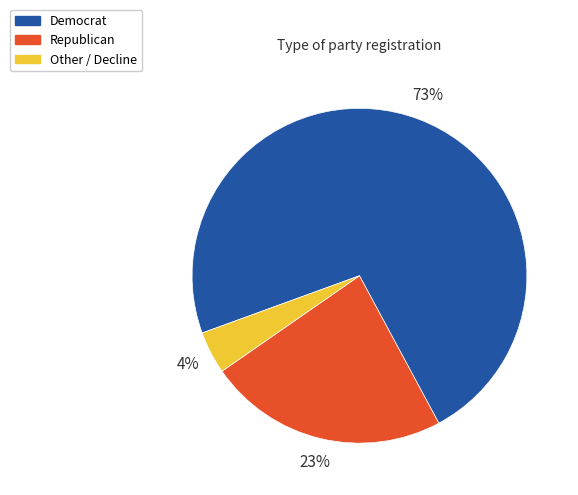

Is there a majority slice in this chart?

Yes